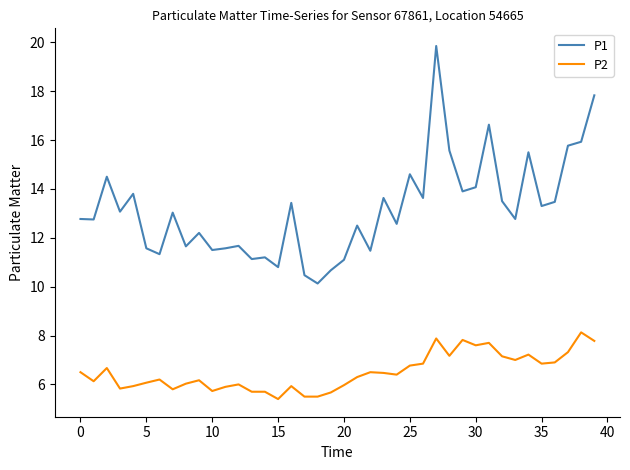

What are all the series names shown in the legend?

P1, P2